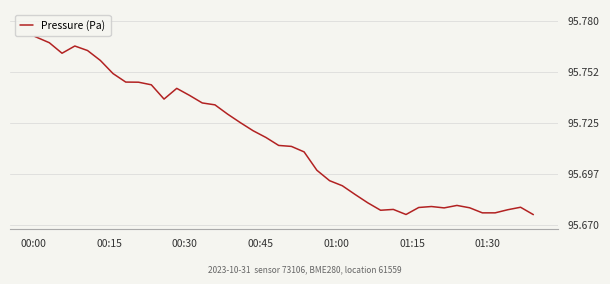

Is this an area chart (filled region under the line)?

No